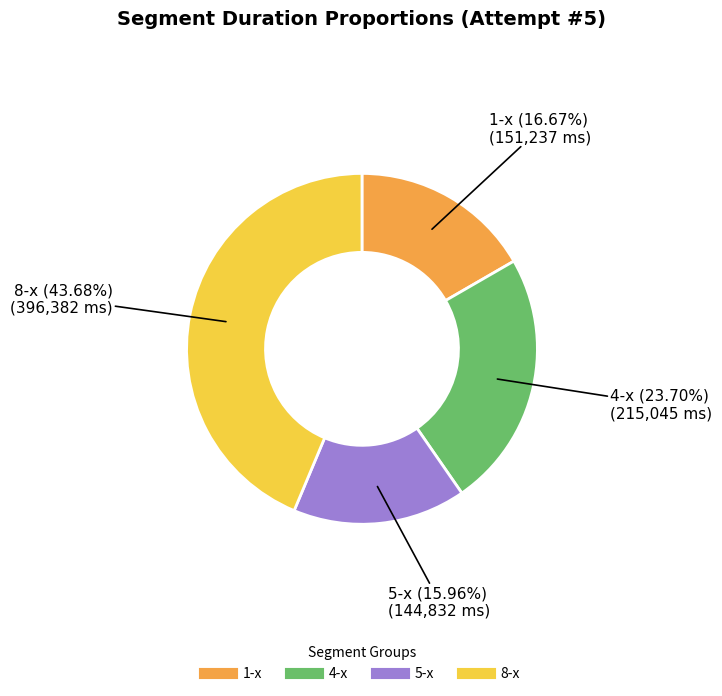

Is there any slice that represents more than half of the pie?

No